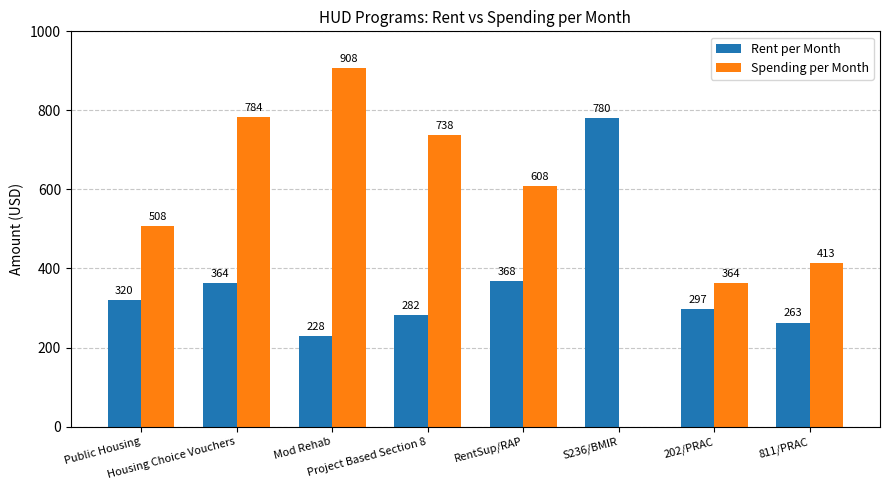

What is the sum of all Rent per Month values?

2902